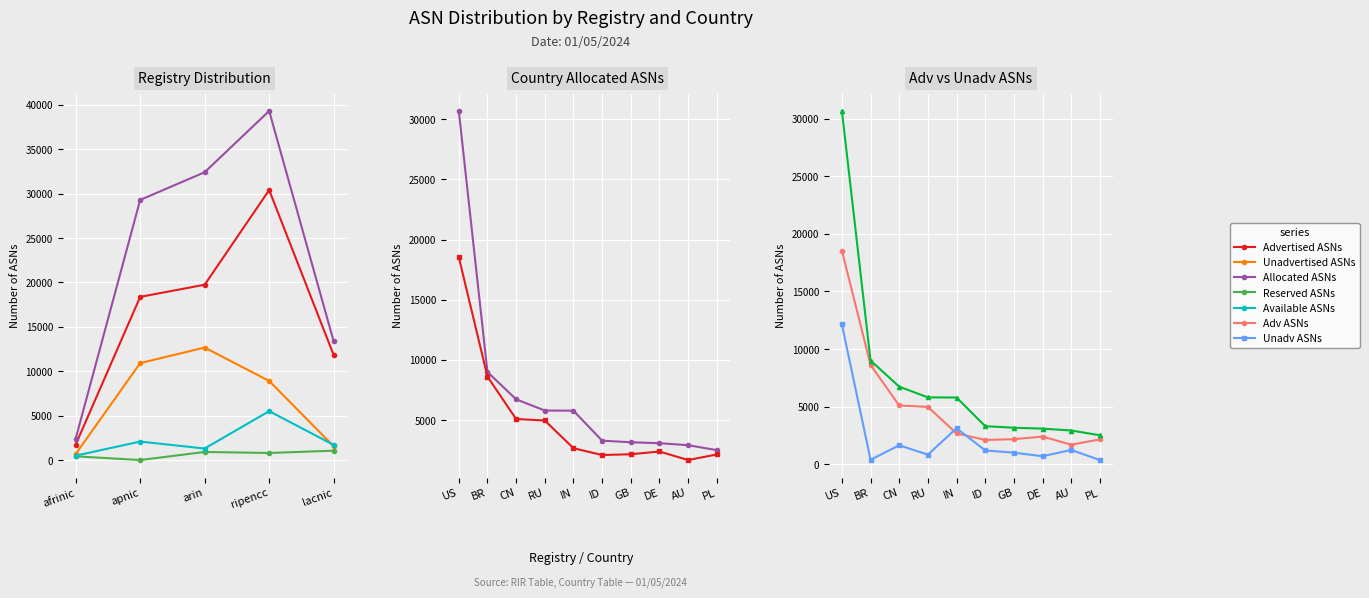

What is the value of the Advertised ASNs point at the 5th from the left?

11825